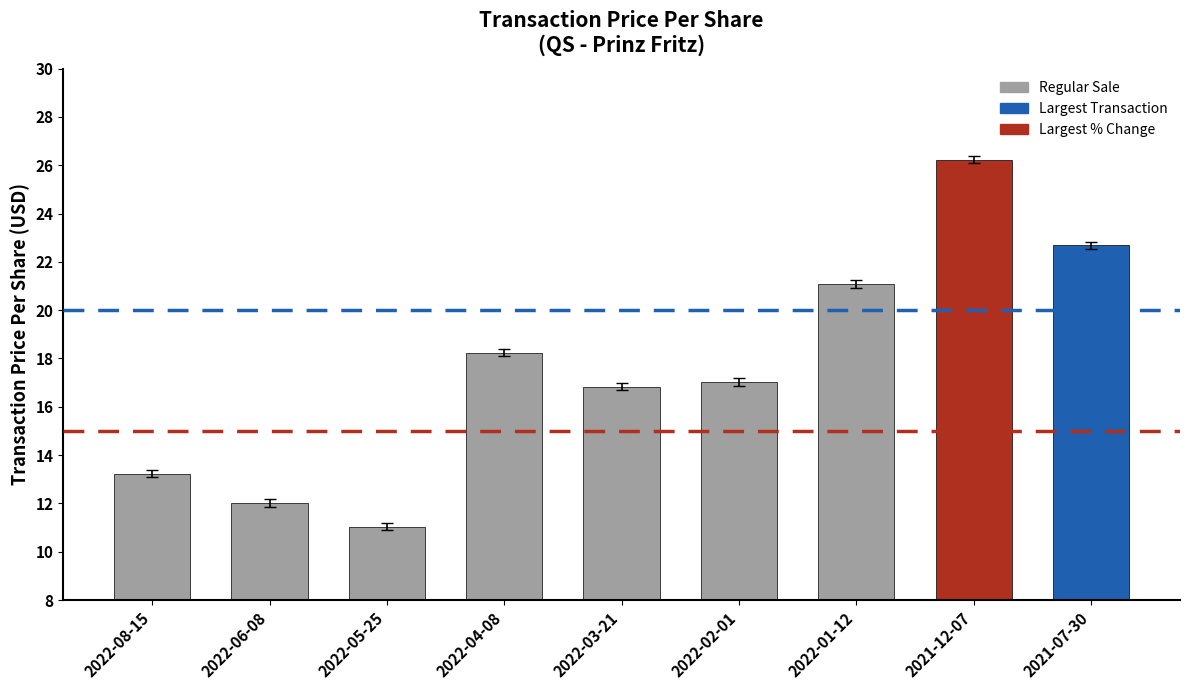

Reading left to right, transcribe all the data shown in this chart.

13.2	12.0	11.0	18.2	16.8	17.0	21.1	26.2	22.7